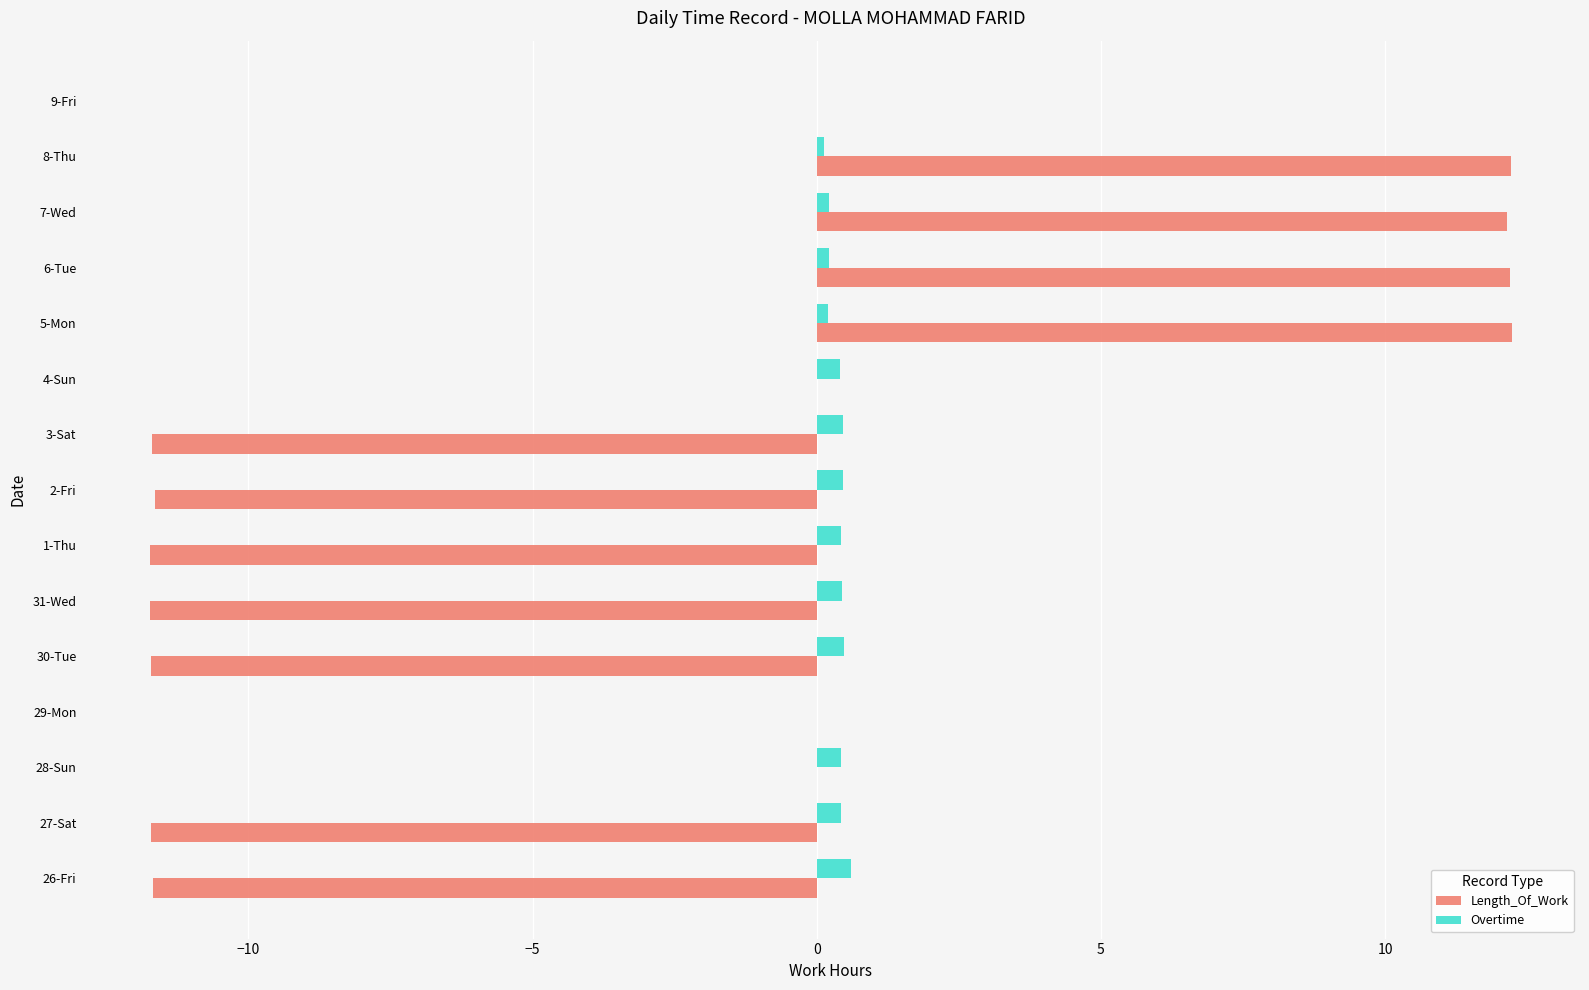

What are all the series names shown in the legend?

Length_Of_Work, Overtime